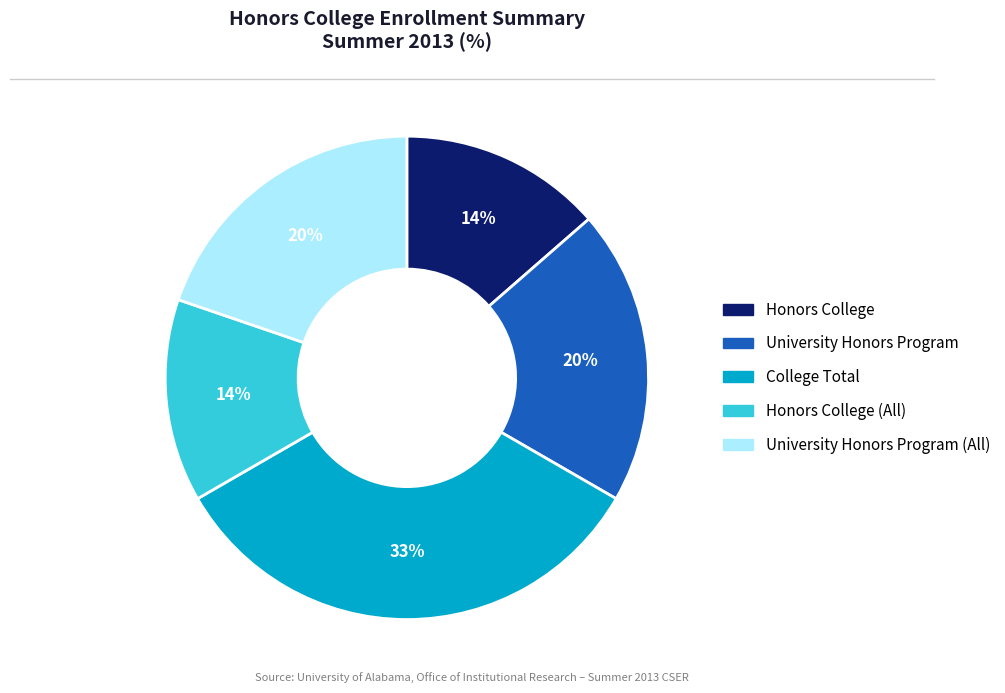

To the nearest percent, what percentage of the pie is University Honors Program (All)?

20%